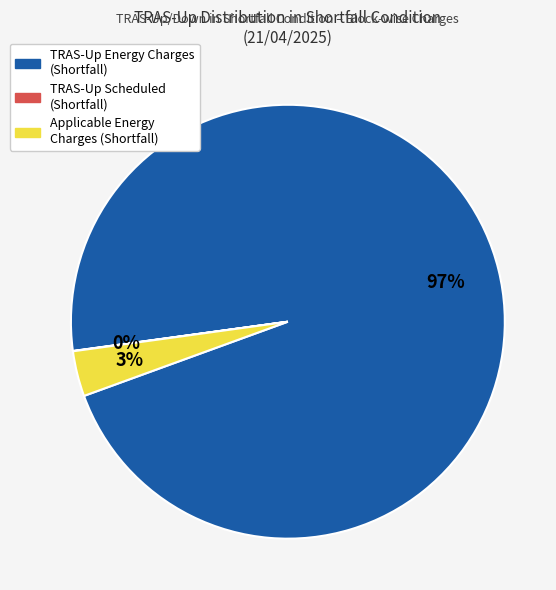

To the nearest percent, what is the average slice percentage?

33%